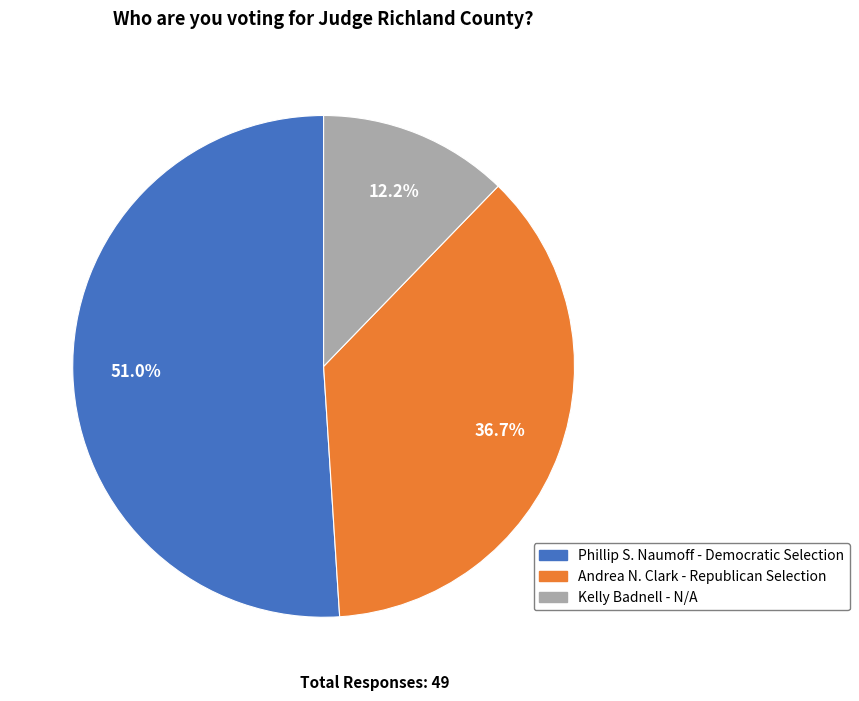

Rank the categories by value from lowest to highest.

Kelly Badnell - N/A, Andrea N. Clark - Republican Selection, Phillip S. Naumoff - Democratic Selection